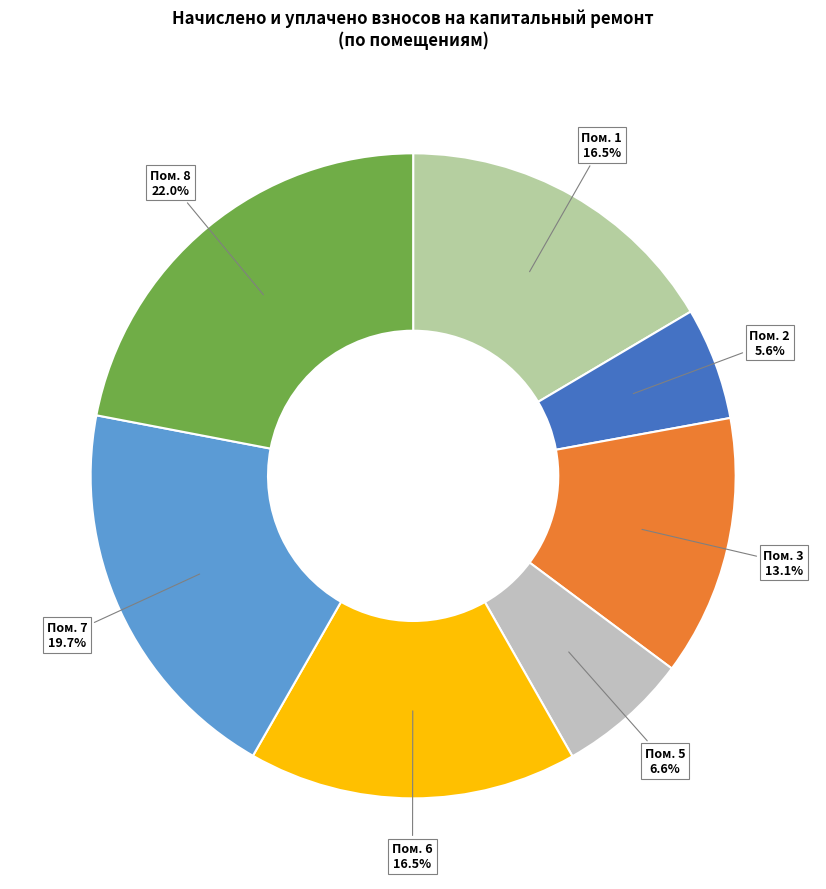

Count the number of slices in the pie.

7